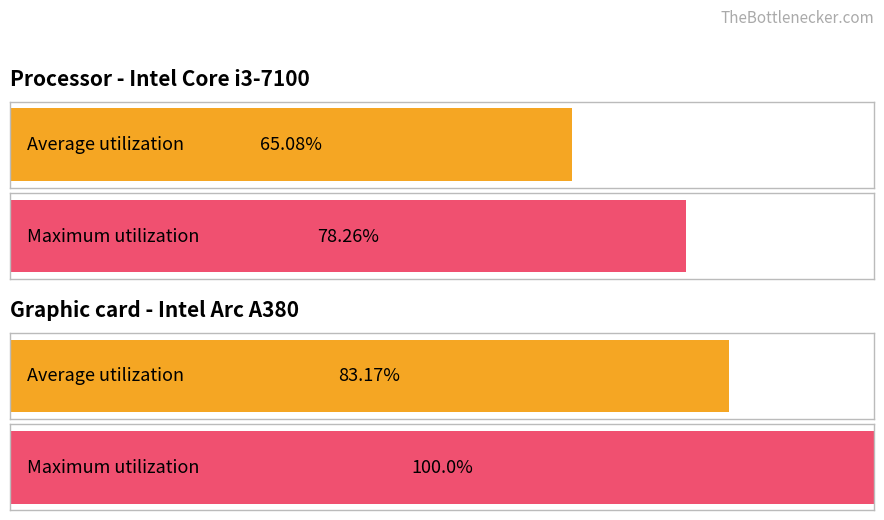

Are the bars grouped side by side (vs. stacked)?

Yes